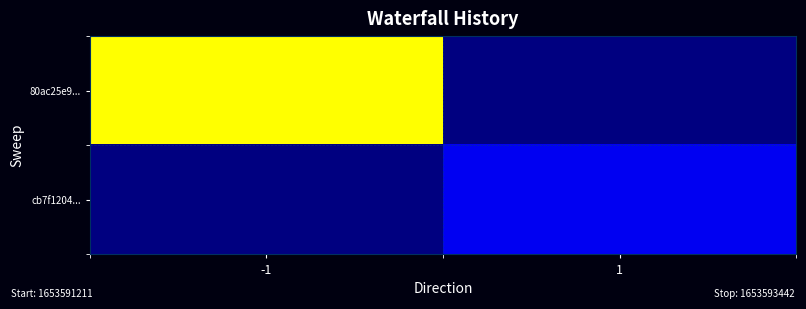

Reading right to left, list all the values displayed in this chart.

80ac25e9...: 1=1653590711	-1=1653593442
cb7f1204...: 1=1653591211	-1=1653590711